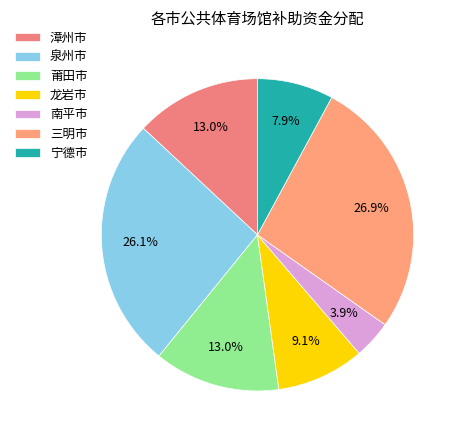

Is there a majority slice in this chart?

No